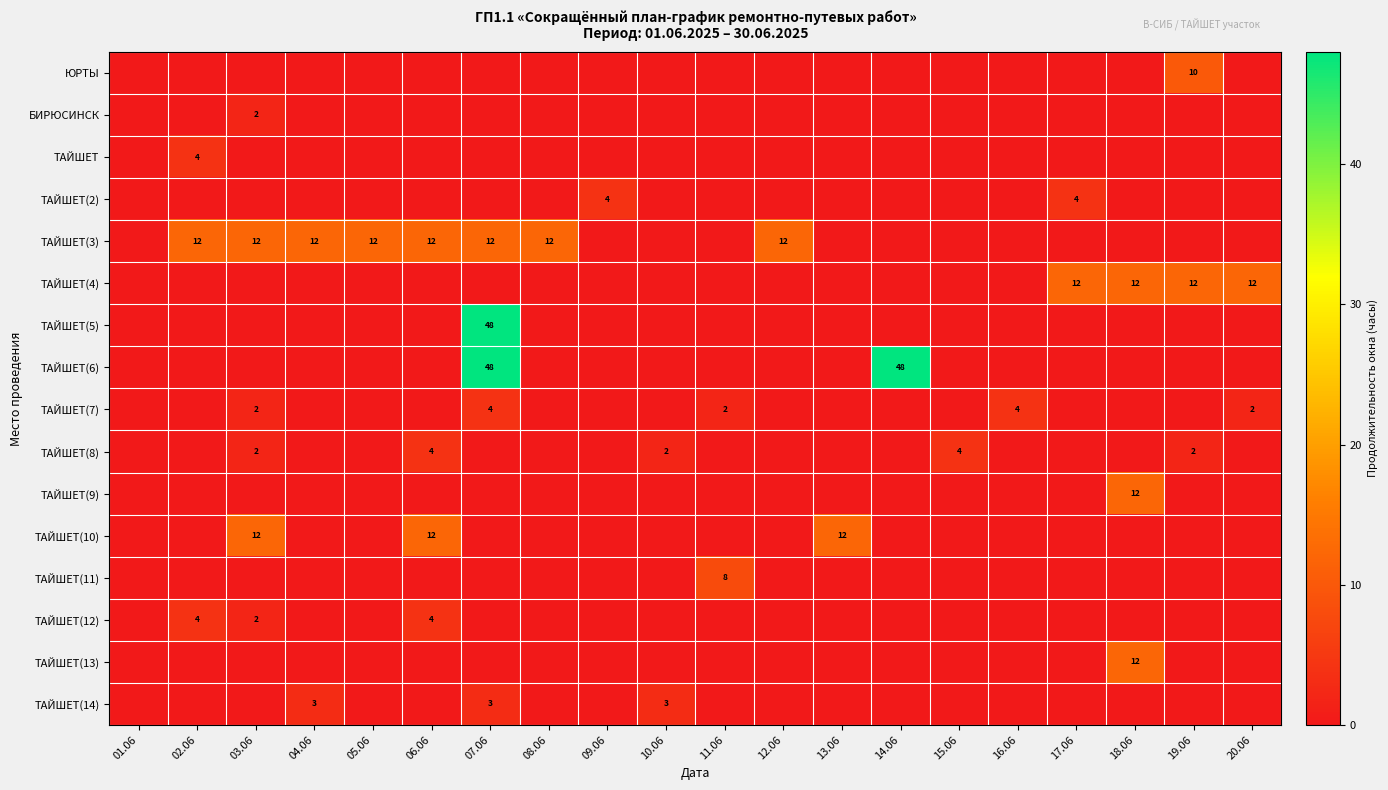

The ТАЙШЕТ(14) series shows 5 at 10.06. True or false?

False